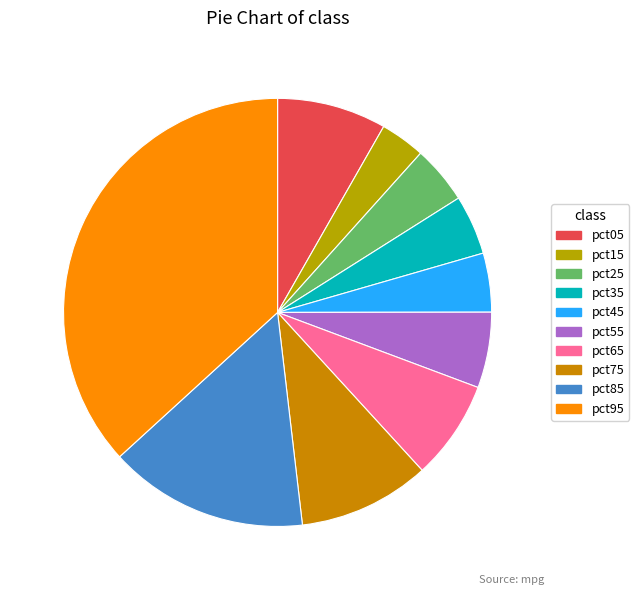

How many segments does this pie chart have?

10